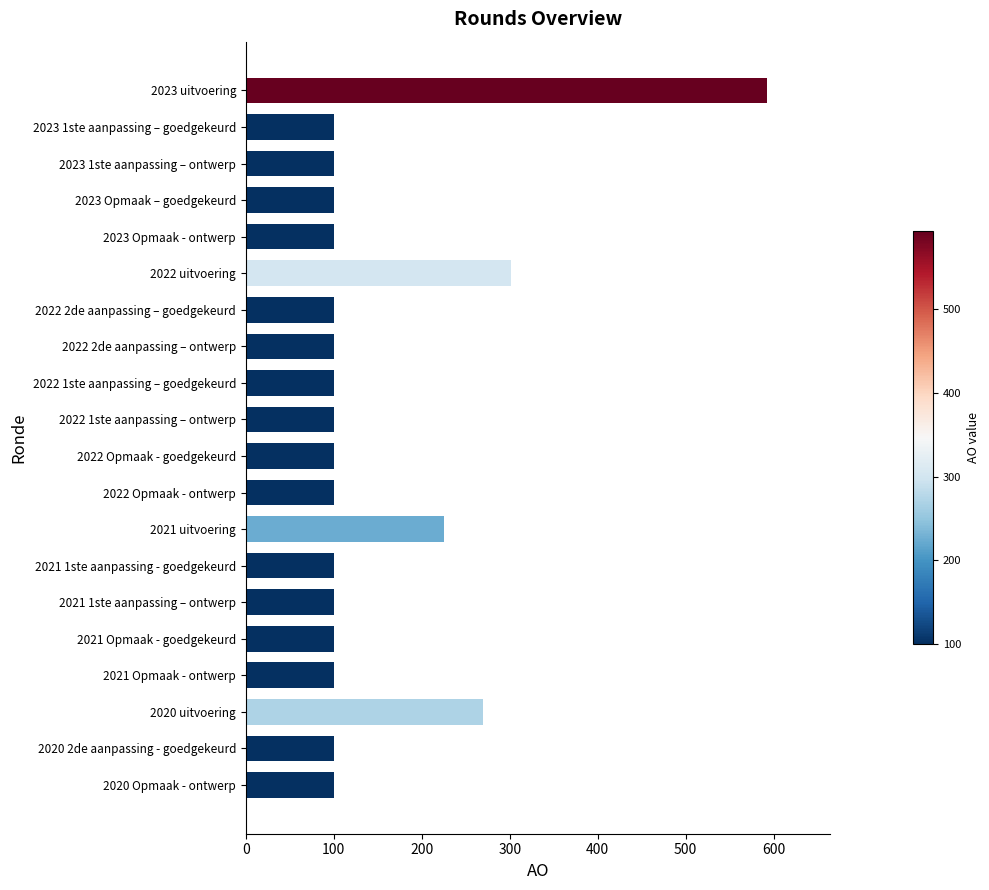

Between 2022 uitvoering and 2020 Opmaak - ontwerp, which is larger?

2022 uitvoering